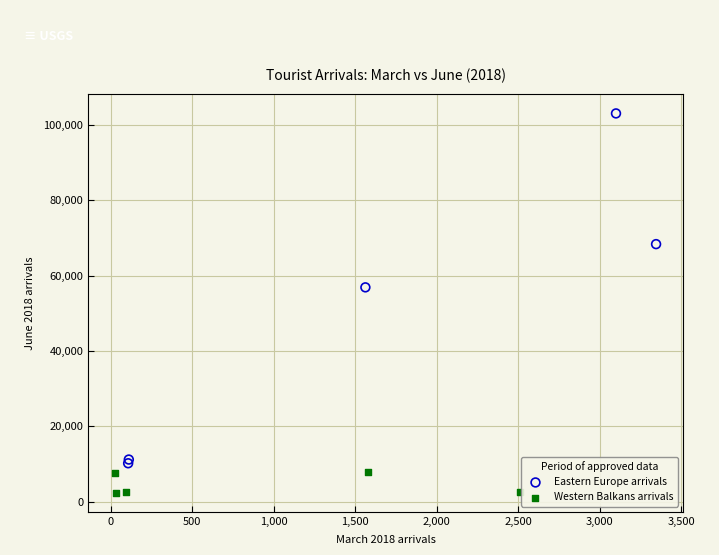

What are all the series names shown in the legend?

Eastern Europe arrivals, Western Balkans arrivals